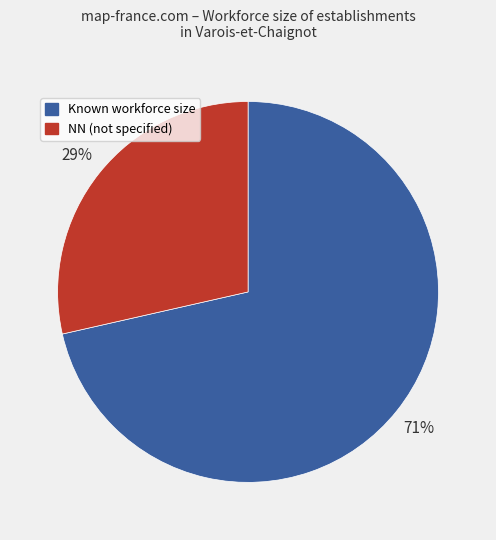

To the nearest percent, what portion does Known workforce size represent?

71%